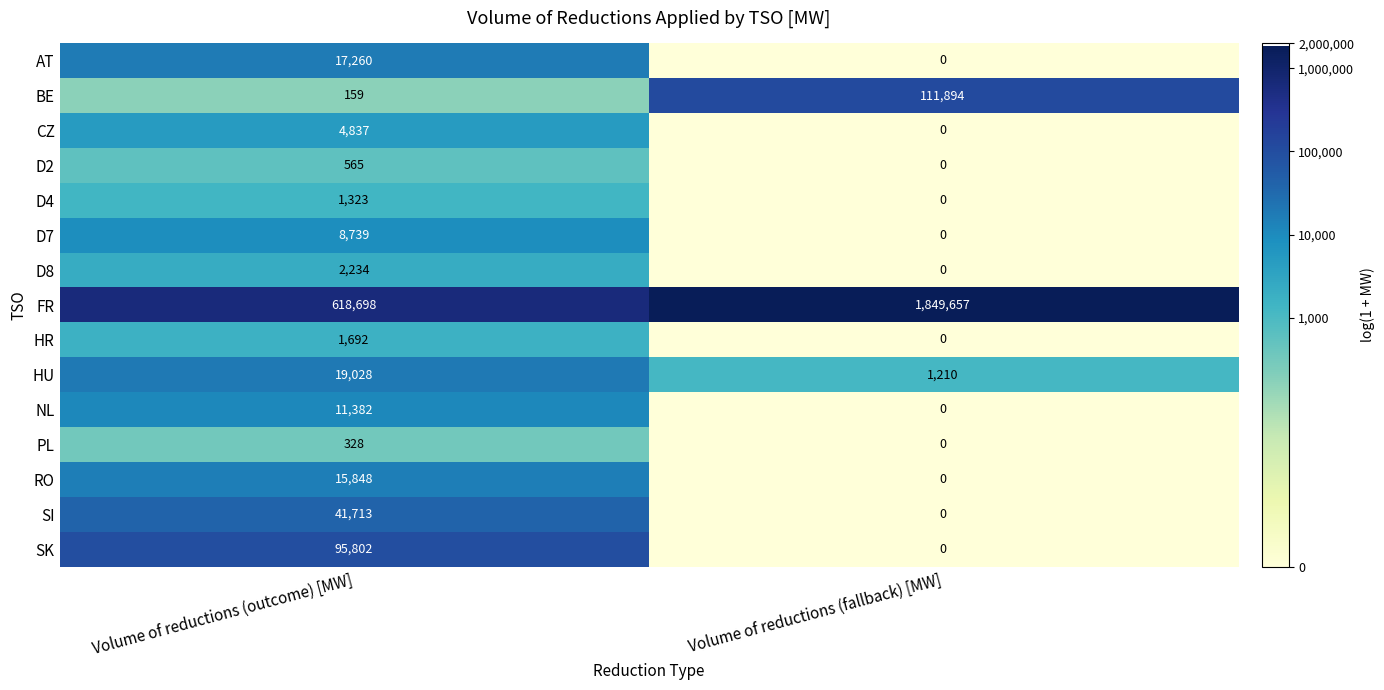

Which series has the widest spread of values?

FR